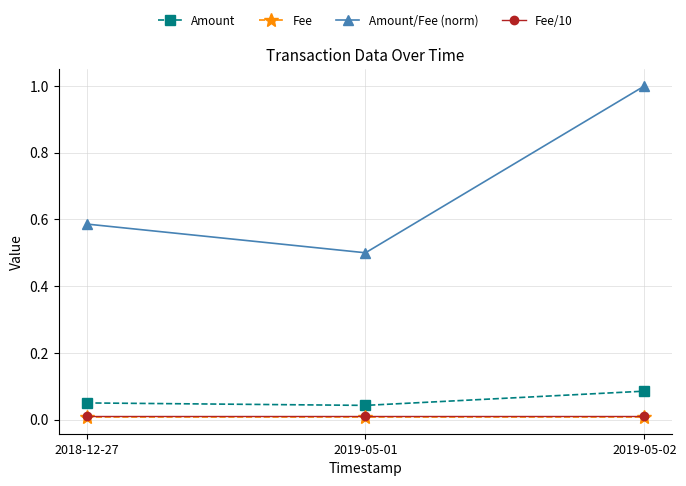

Between 2019-05-01 and 2019-05-02, which series saw the biggest shift?

Amount/Fee (norm)